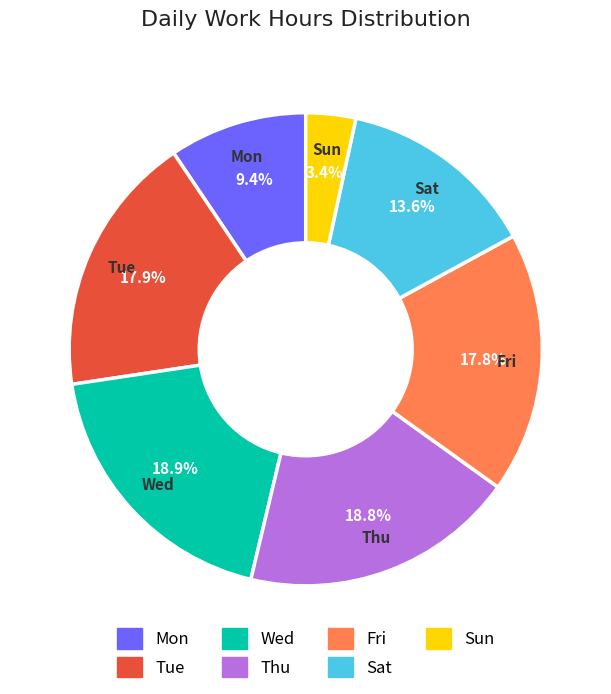

Which slice is the smallest?

Sun